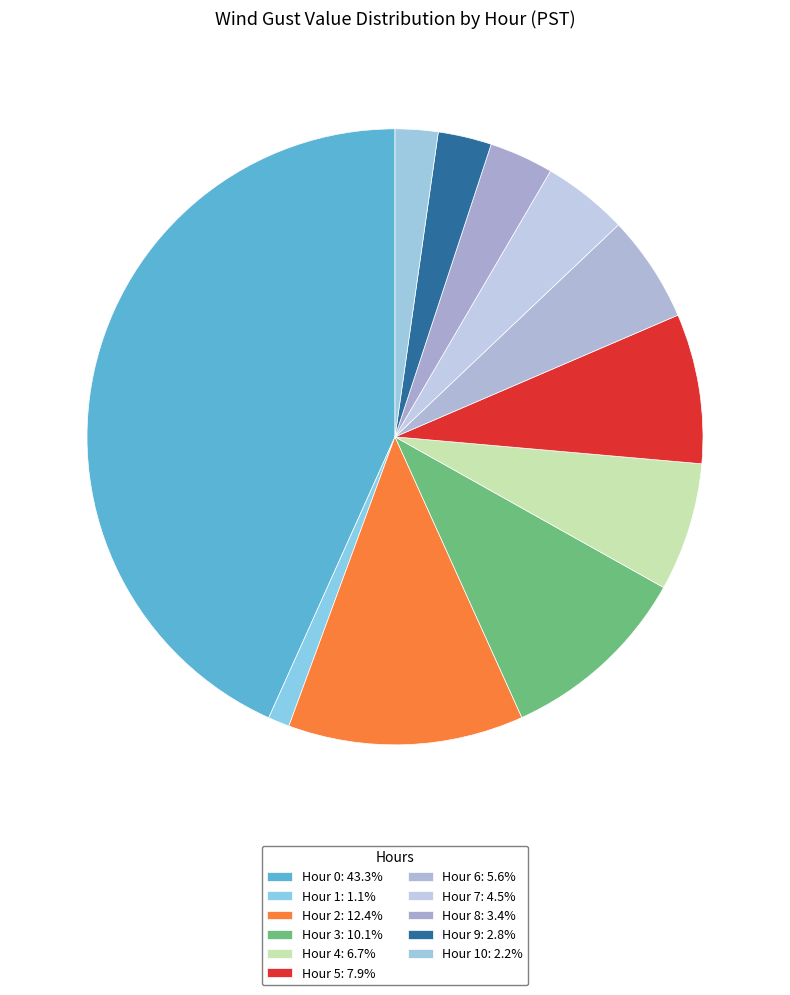

How many slices are in this pie chart?

11